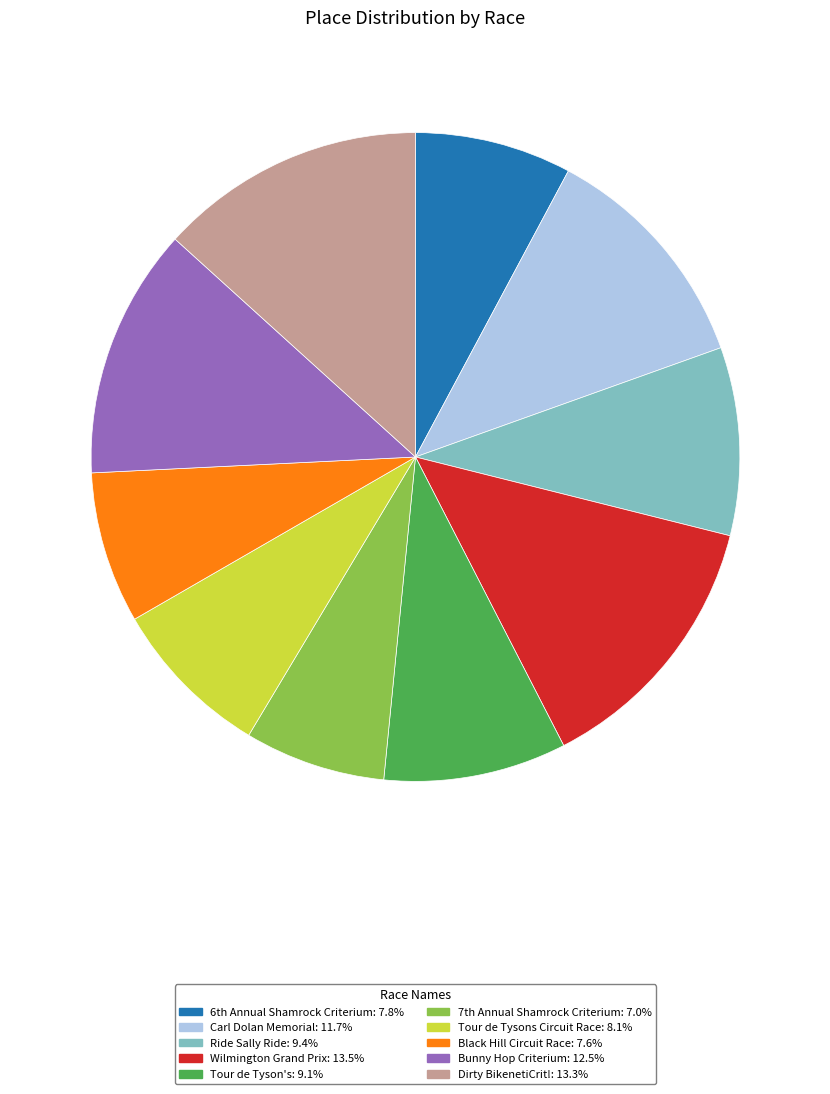

Is Wilmington Grand Prix: 13.5% the majority of the pie?

No